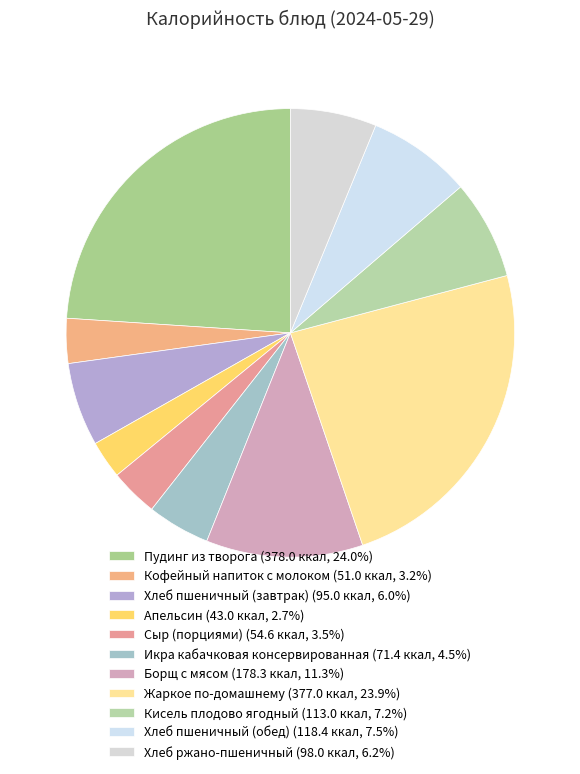

How many slices are in this pie chart?

11